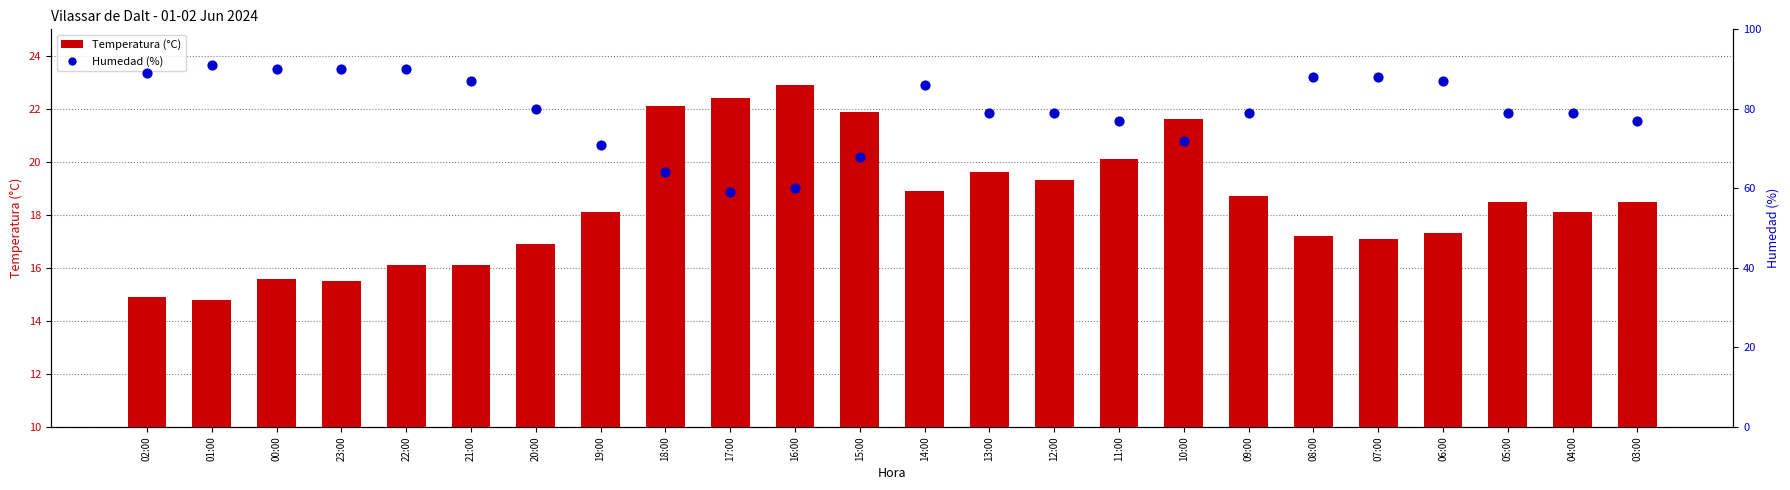

Which series has the largest total across all categories?

Humedad (%)